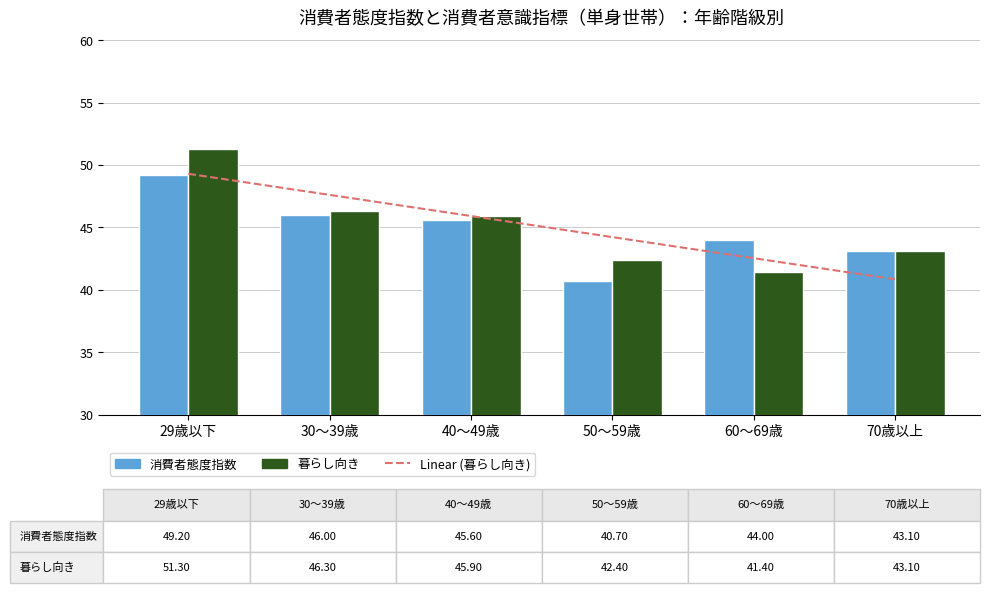

Rank the categories by 暮らし向き value from highest to lowest.

29歳以下, 30～39歳, 40～49歳, 70歳以上, 50～59歳, 60～69歳